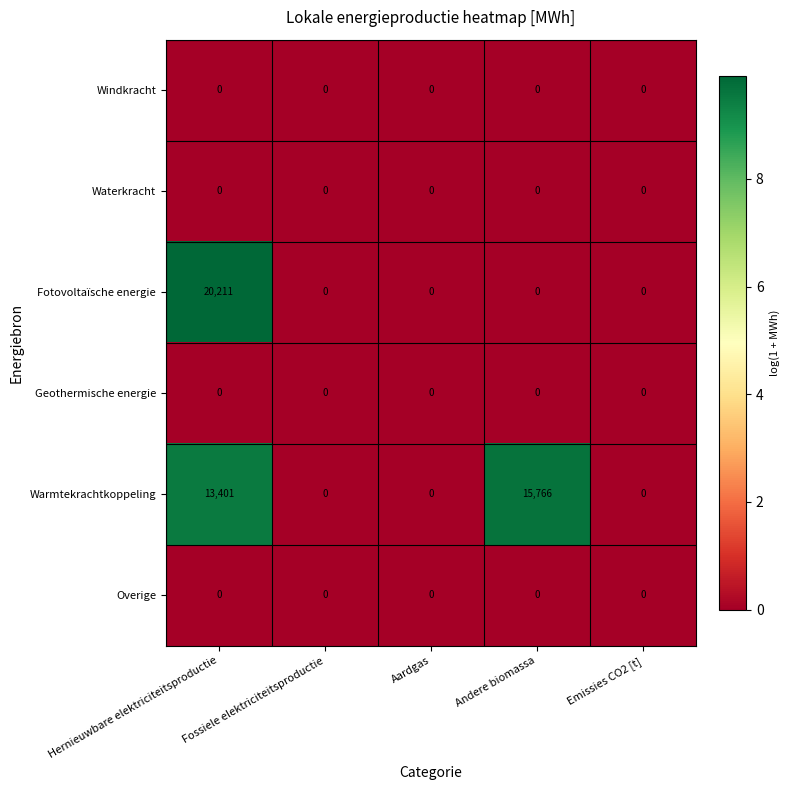

The Warmtekrachtkoppeling series shows 15766 at Andere biomassa. True or false?

True